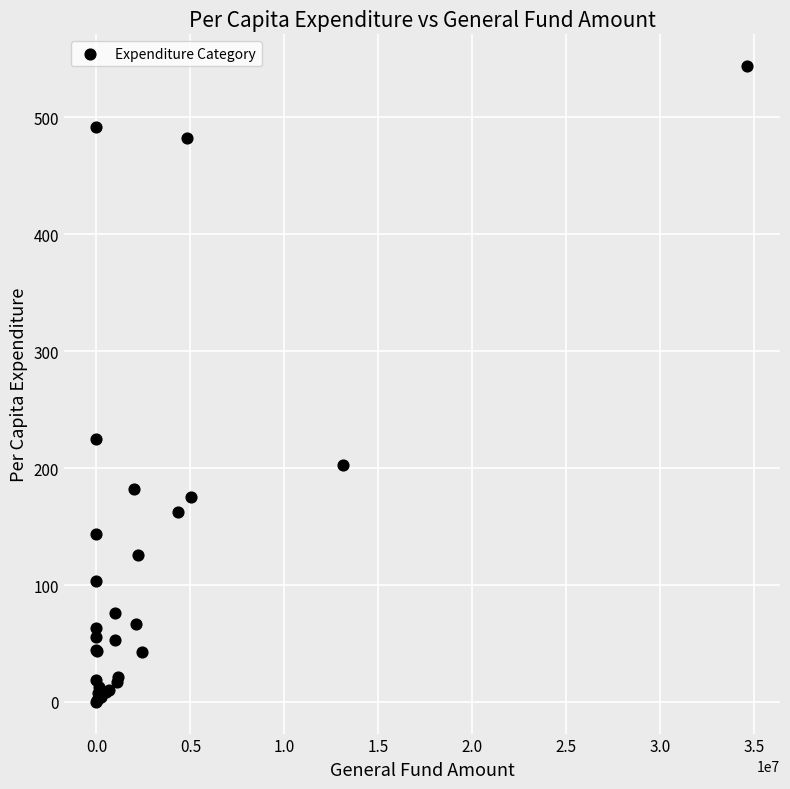

What Y value in the scatter plot is closest to 272?

225.2